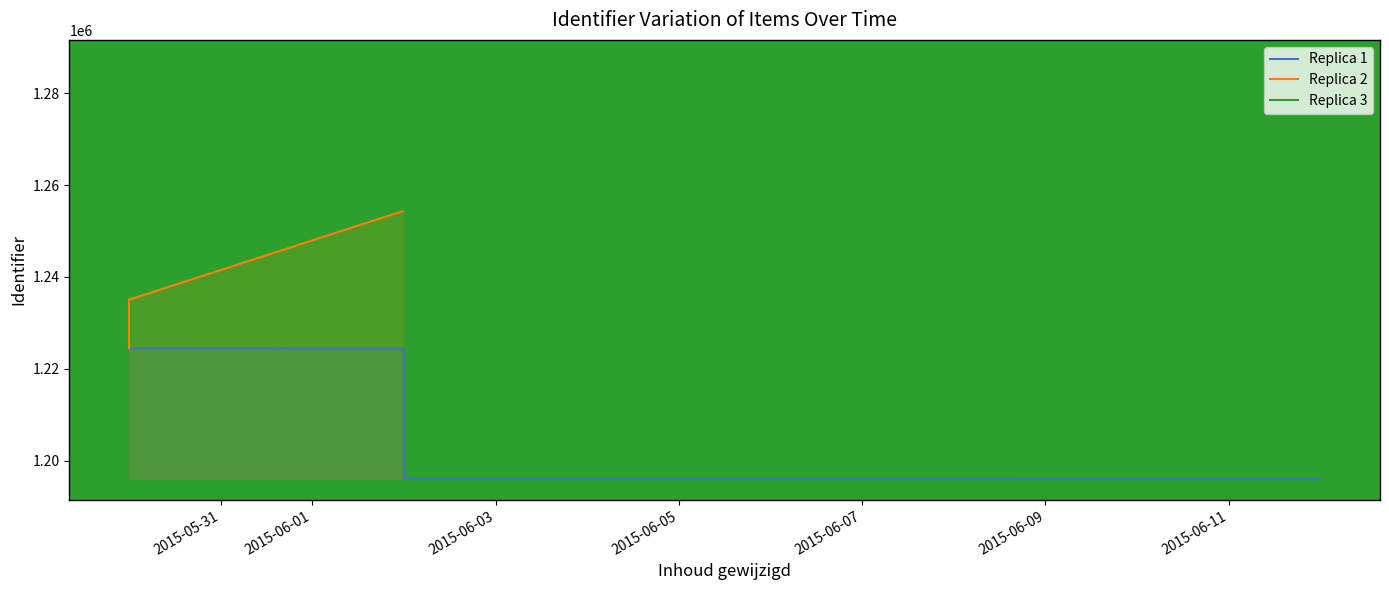

How many lines are shown in the chart?

3